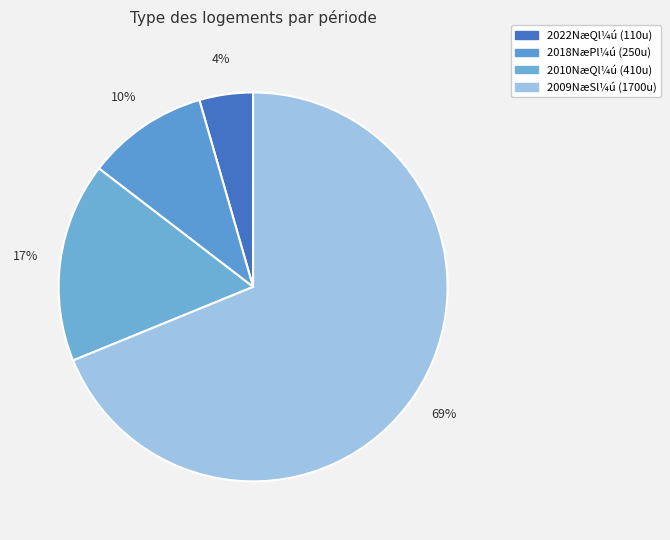

How many slices are in this pie chart?

4